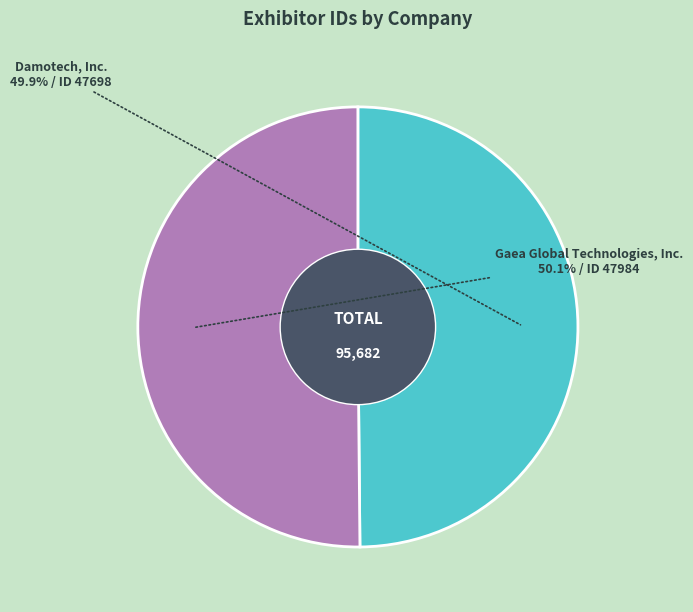

To the nearest percent, what percentage of the pie is Gaea Global Technologies, Inc.?

50%